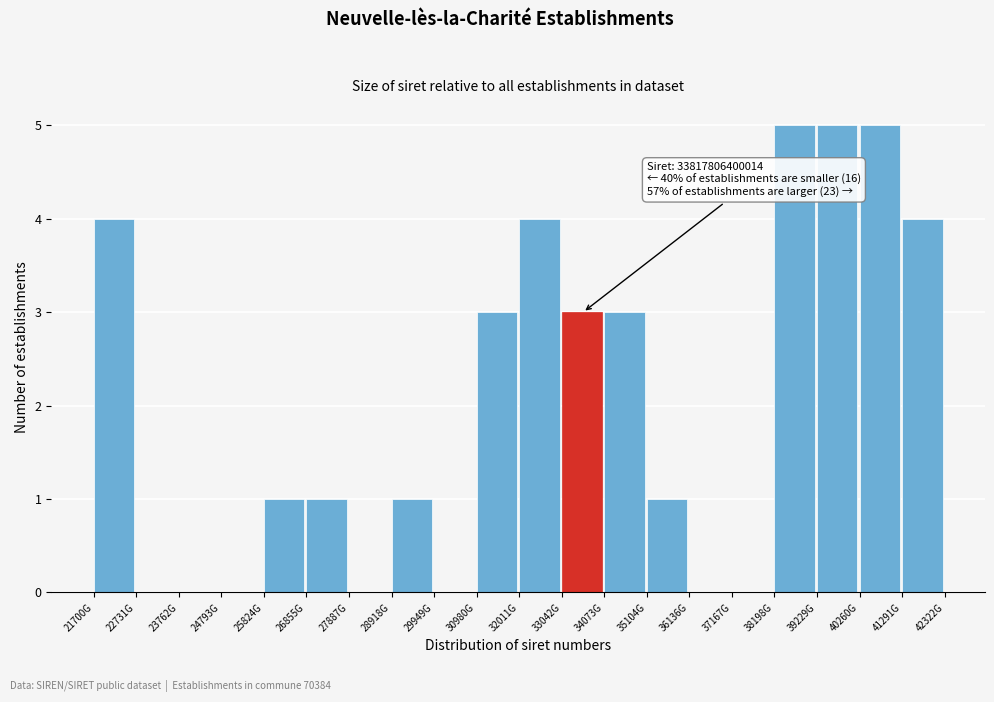

Reading right to left, list all the values displayed in this chart.

41291G=4	40260G=5	39229G=5	38198G=5	37167G=0	36136G=0	35104G=1	34073G=3	33042G=3	32011G=4	30980G=3	29949G=0	28918G=1	27887G=0	26855G=1	25824G=1	24793G=0	23762G=0	22731G=0	21700G=4